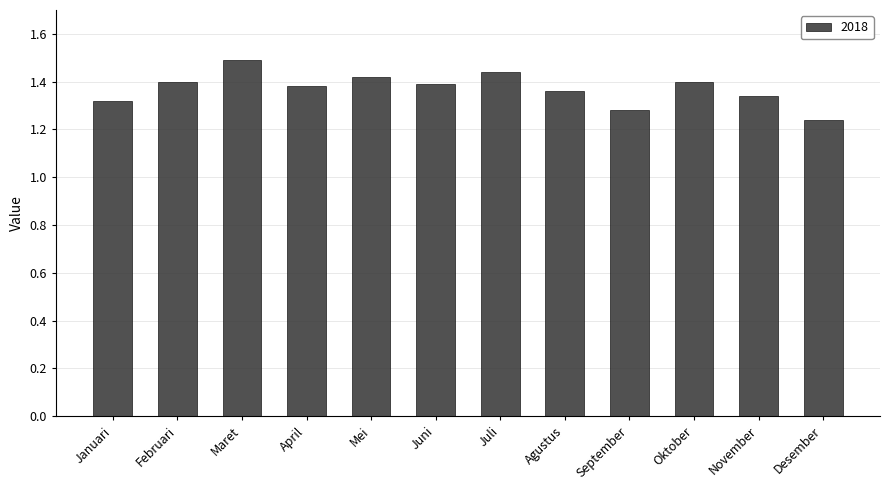

What is the difference between the maximum and second lowest values?

0.2